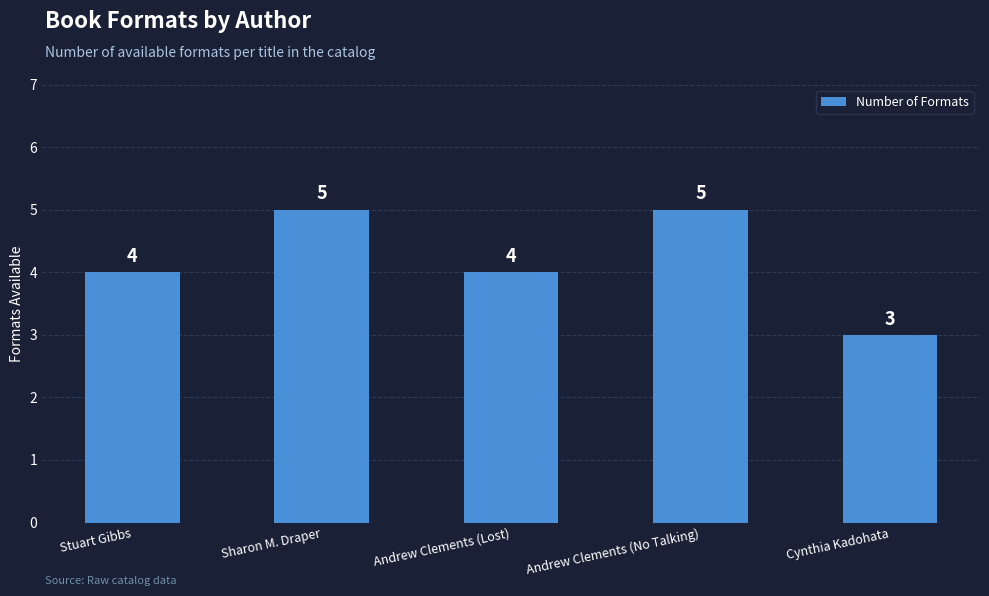

Reading right to left, list all the values displayed in this chart.

Cynthia Kadohata=3	Andrew Clements (No Talking)=5	Andrew Clements (Lost)=4	Sharon M. Draper=5	Stuart Gibbs=4